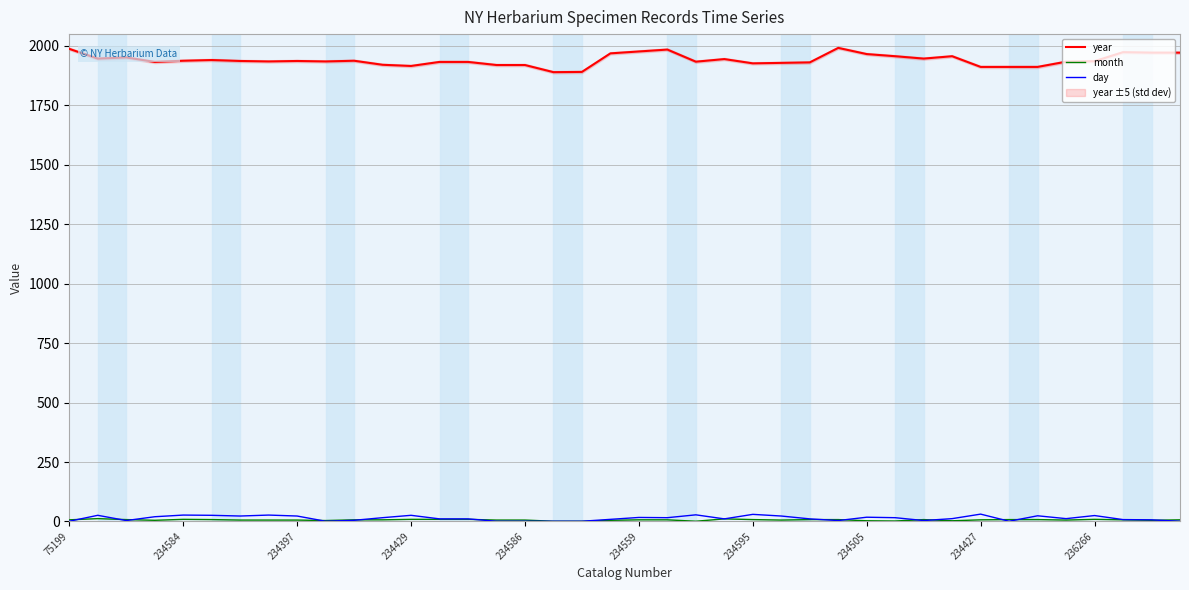

How many data points in month are above 7?

15